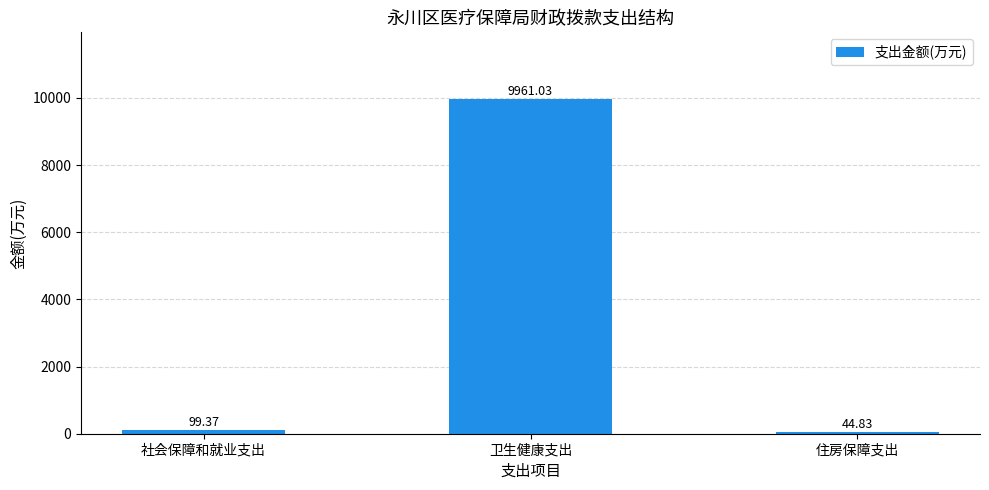

Between 住房保障支出 and 社会保障和就业支出, which is larger?

社会保障和就业支出